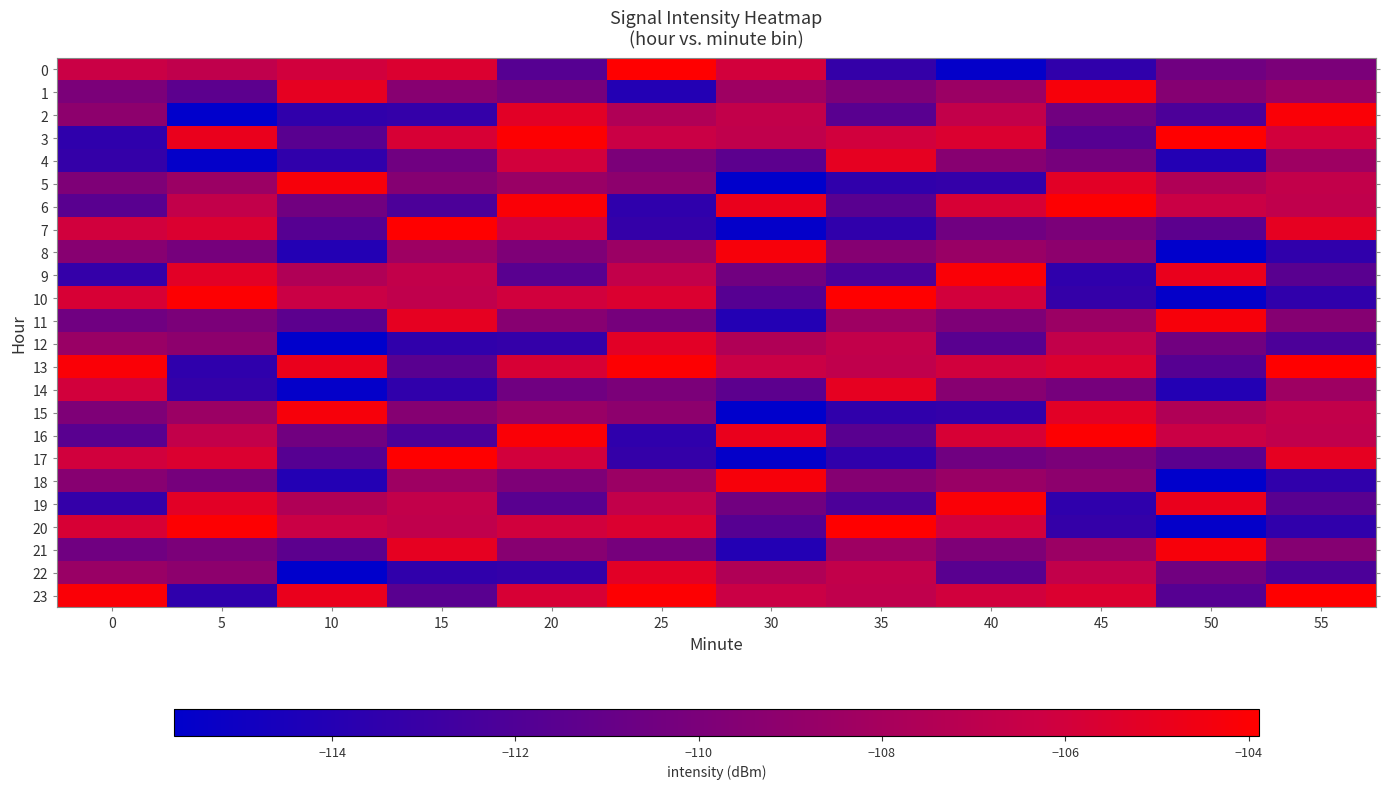

Which series has the largest total across all categories?

13